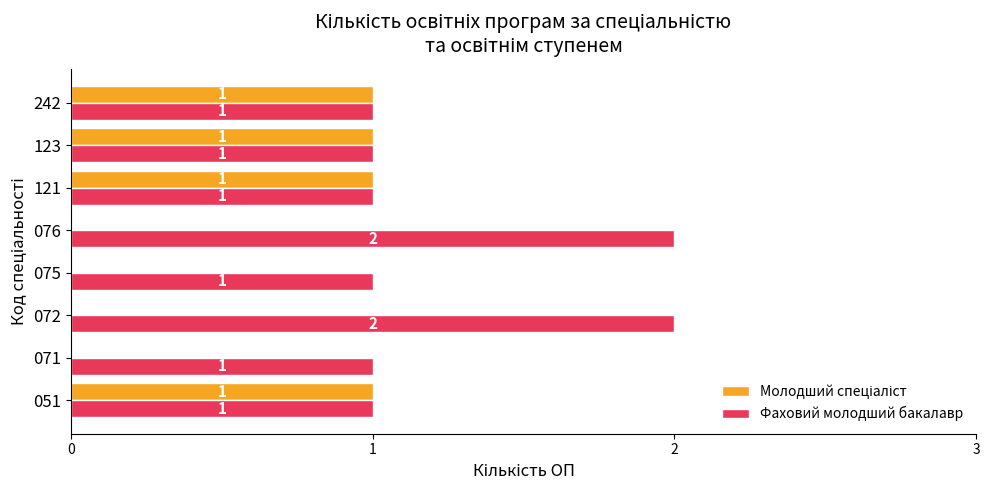

What is the sum of all Фаховий молодший бакалавр values?

10